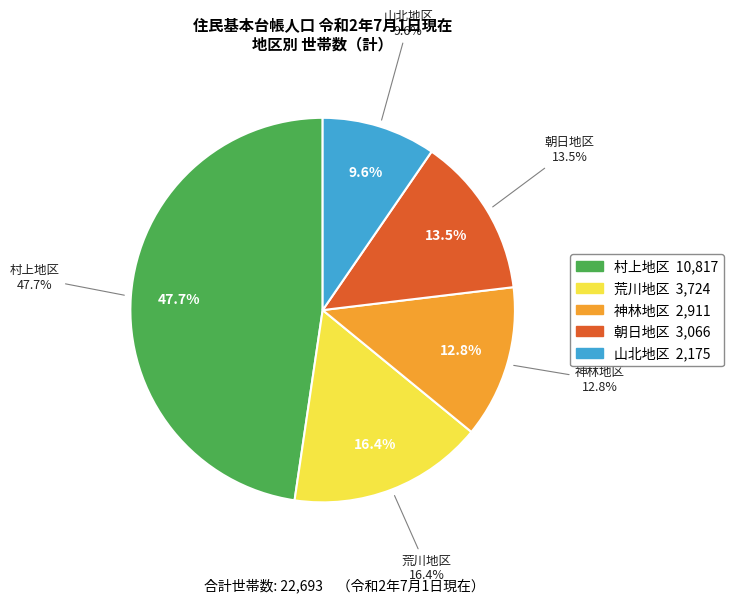

True or false: 村上地区 accounts for 48% of the total.

True